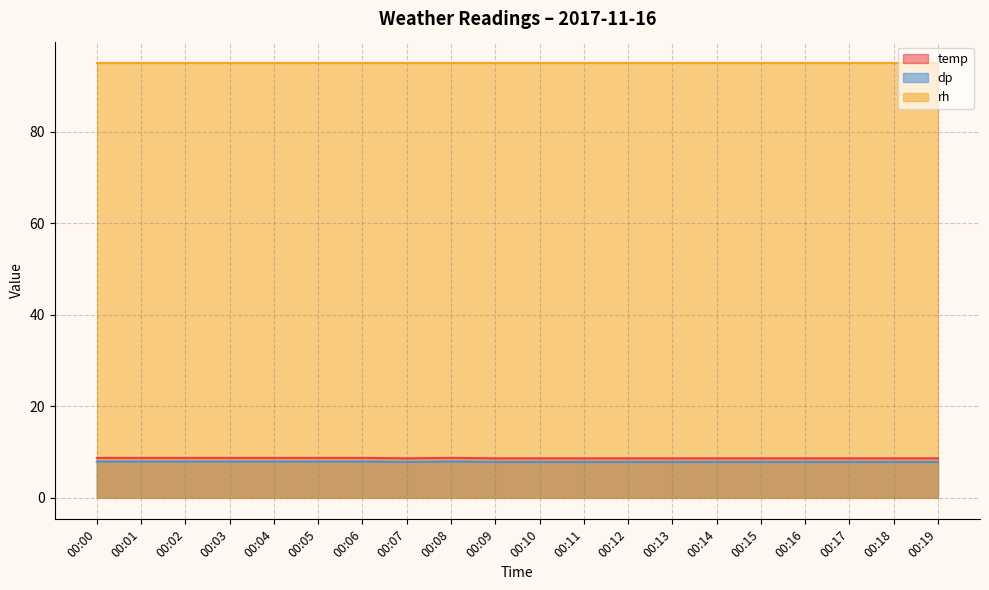

Between 00:07 and 00:19, which series saw the biggest shift?

temp